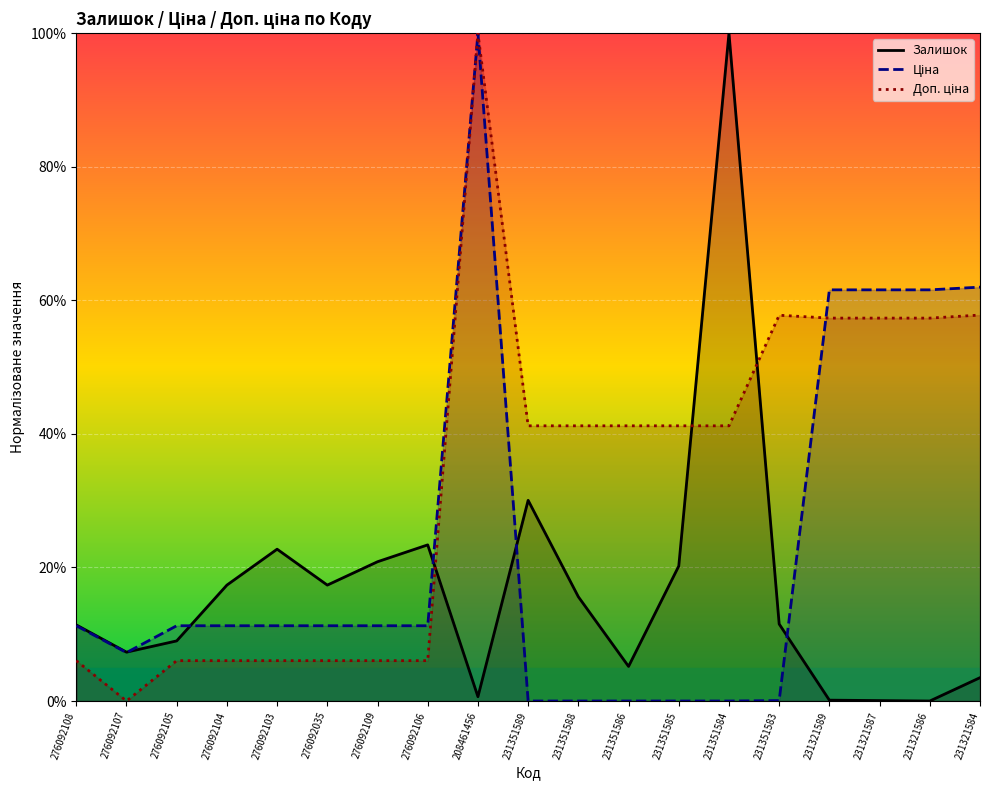

How many categories are shown in the chart?

19